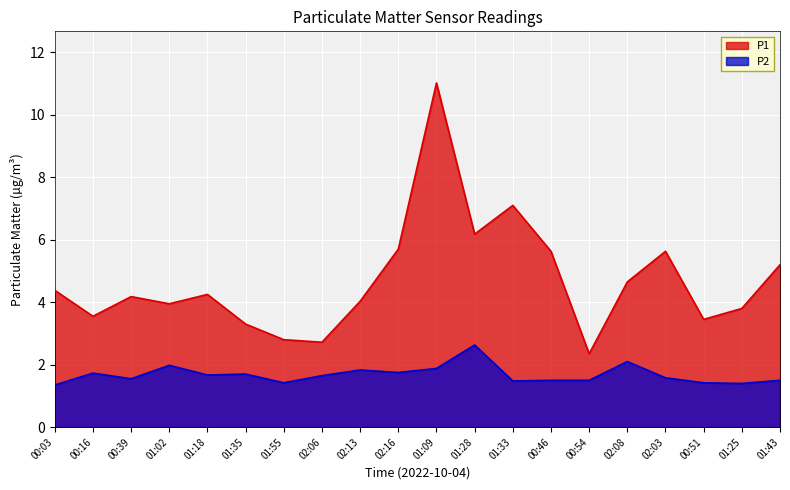

Where is P1 nearest to the value 6?

01:28